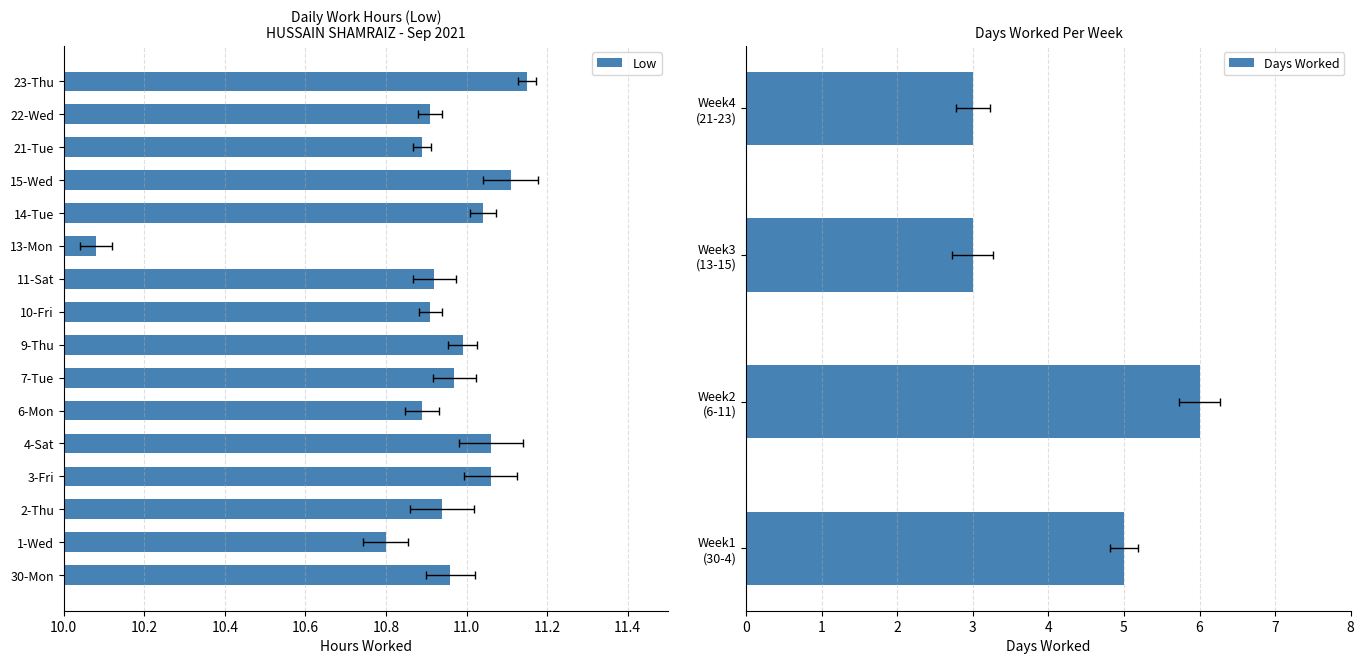

Is it true that the value at 4-Sat is 7.0?

False